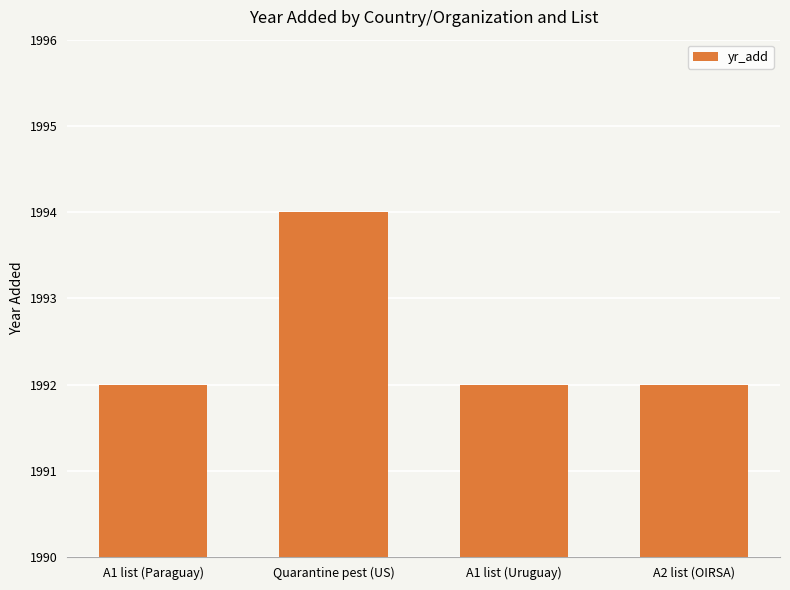

The chart shows a value of 3289 at Quarantine pest (US). True or false?

False